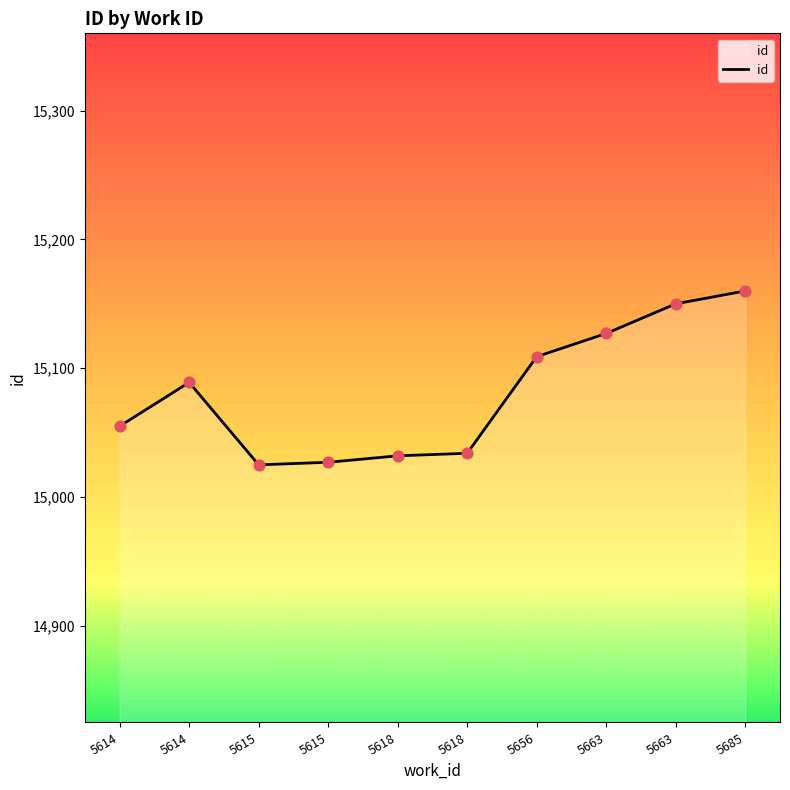

Which has a higher value, 5685 or 5656?

5685